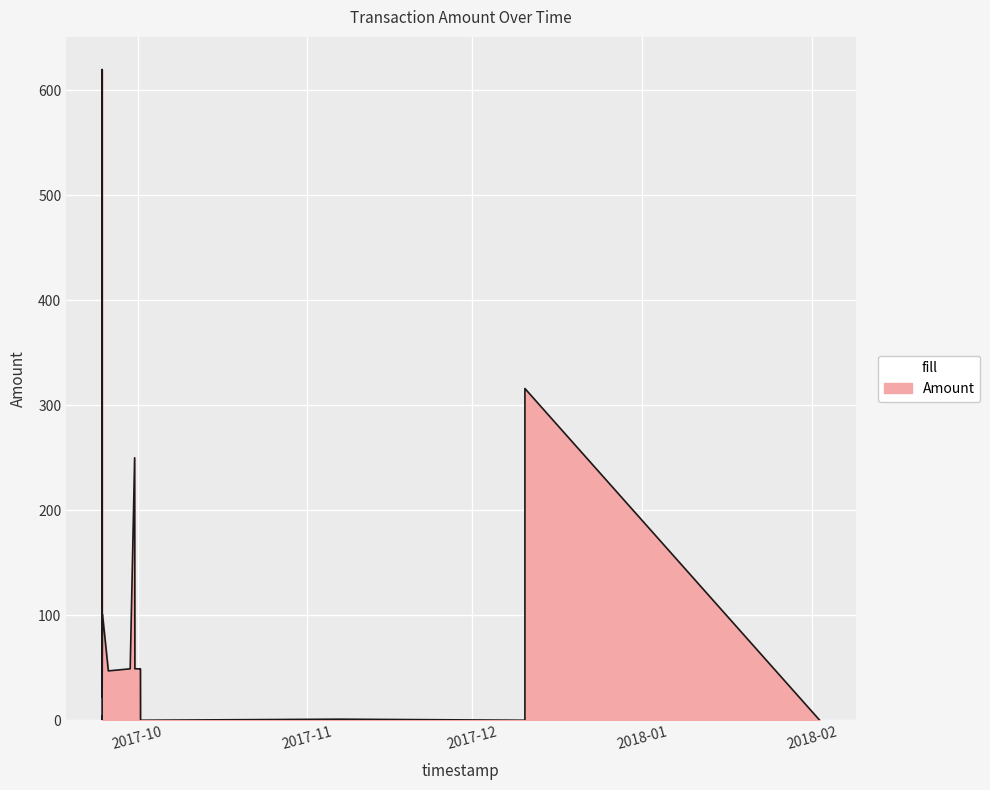

True or false: the data shows 0.0 at 2017-10-01 13:08:10.

True